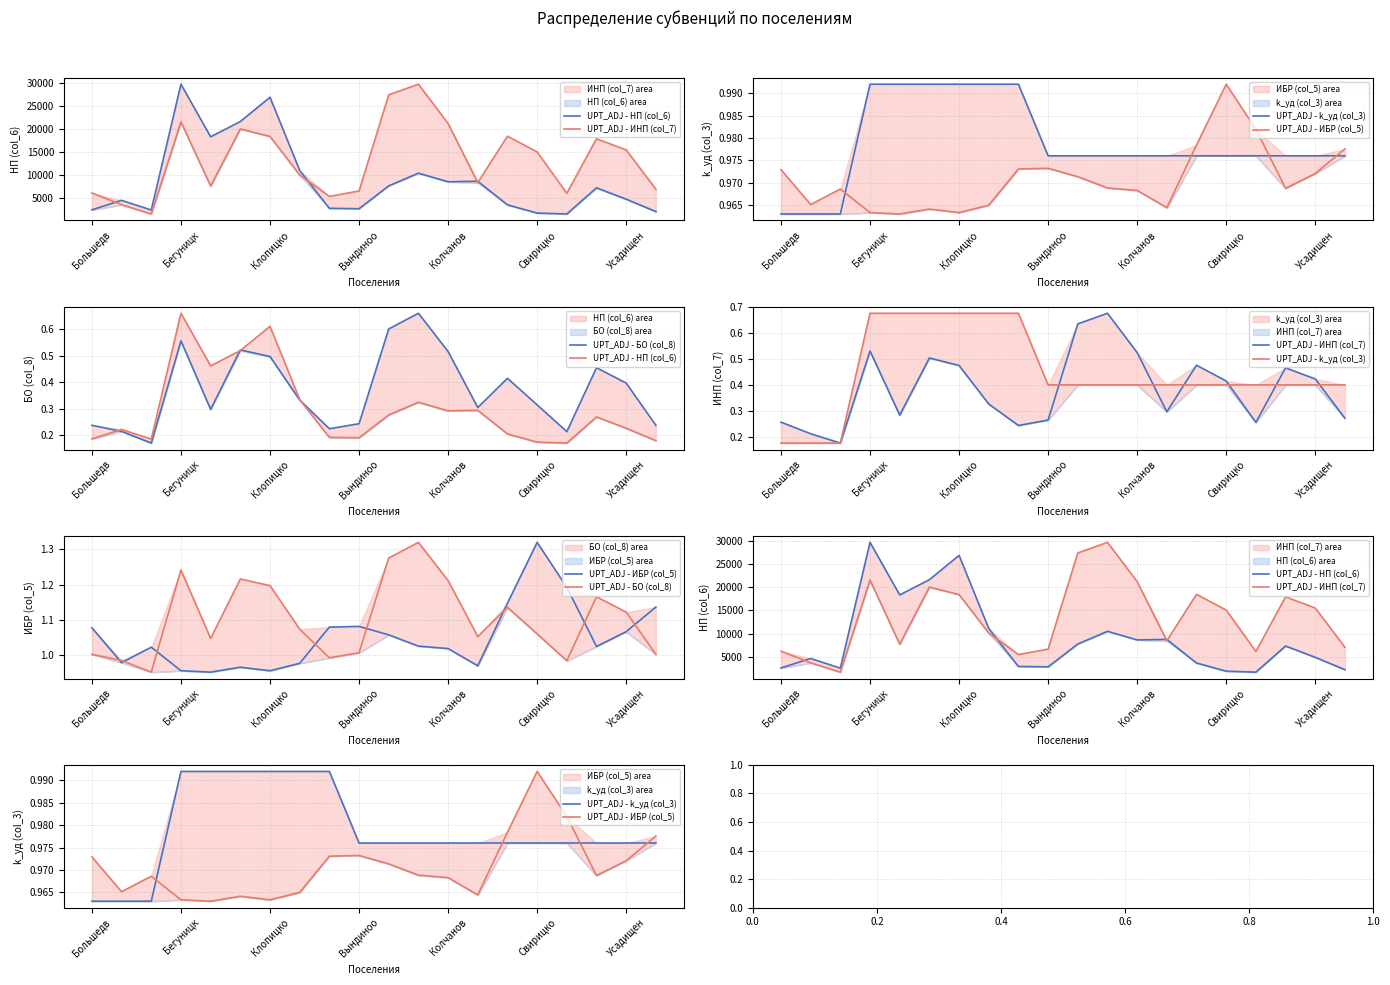

The value of UPT_ADJ - БО (col_8) at 19 is 1.0. True or false?

True